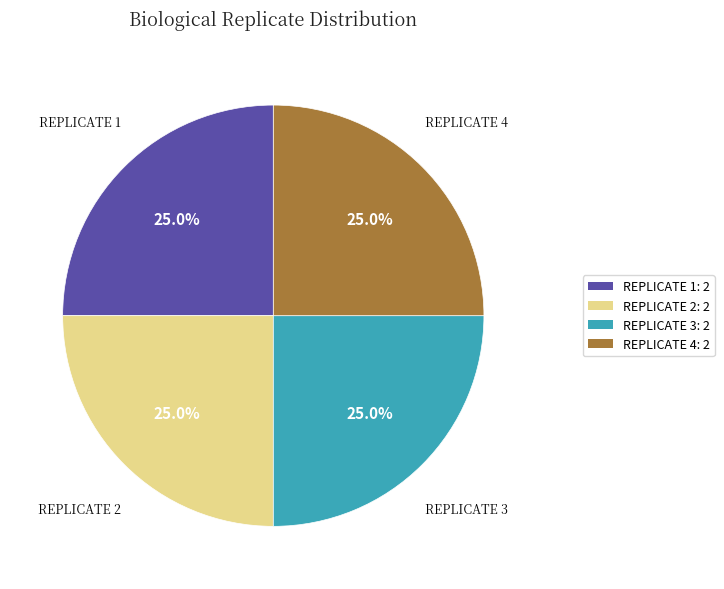

Does any single category account for the majority?

No